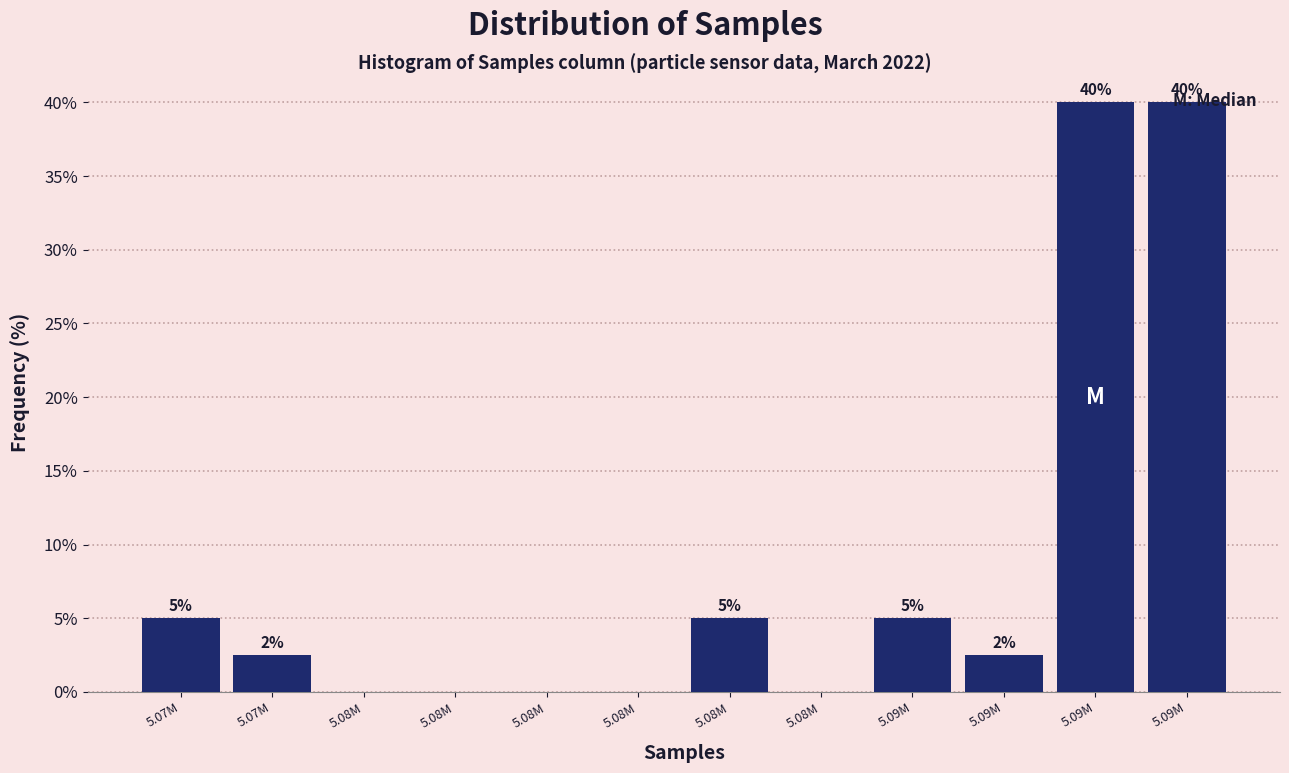

How many distinct data groups are displayed?

1